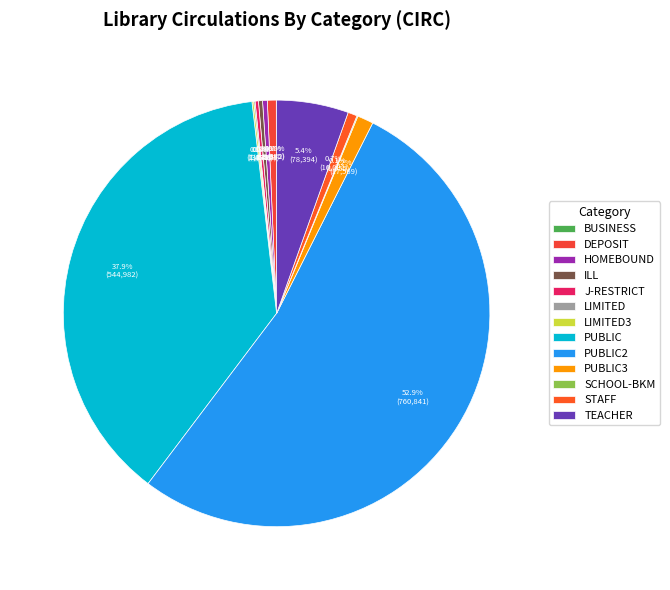

Count the number of slices in the pie.

13